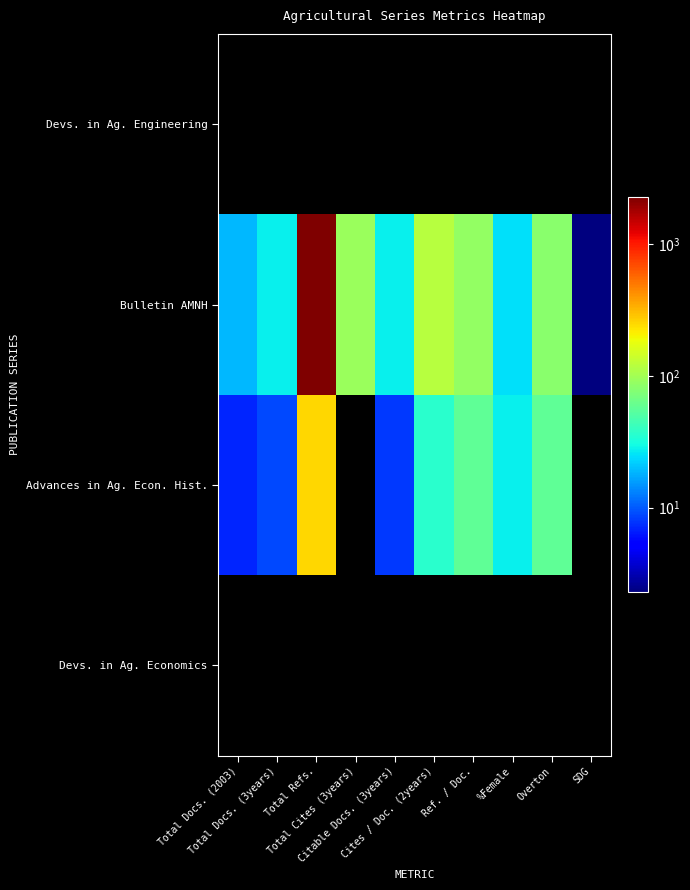

Reading right to left, extract all data points from this chart.

Devs. in Ag. Engineering: SDG=0	Overton=0	%Female=0	Ref. / Doc.=0	Cites / Doc. (2years)=0	Citable Docs. (3years)=0	Total Cites (3years)=0	Total Refs.=0	Total Docs. (3years)=0	Total Docs. (2003)=0
Bulletin AMNH: SDG=1	Overton=81	%Female=25	Ref. / Doc.=89	Cites / Doc. (2years)=119	Citable Docs. (3years)=28	Total Cites (3years)=92	Total Refs.=2278	Total Docs. (3years)=28	Total Docs. (2003)=19
Advances in Ag. Econ. Hist.: SDG=0	Overton=57	%Female=28	Ref. / Doc.=57	Cites / Doc. (2years)=36	Citable Docs. (3years)=8	Total Cites (3years)=0	Total Refs.=256	Total Docs. (3years)=9	Total Docs. (2003)=7
Devs. in Ag. Economics: SDG=0	Overton=0	%Female=0	Ref. / Doc.=0	Cites / Doc. (2years)=0	Citable Docs. (3years)=0	Total Cites (3years)=0	Total Refs.=0	Total Docs. (3years)=0	Total Docs. (2003)=0